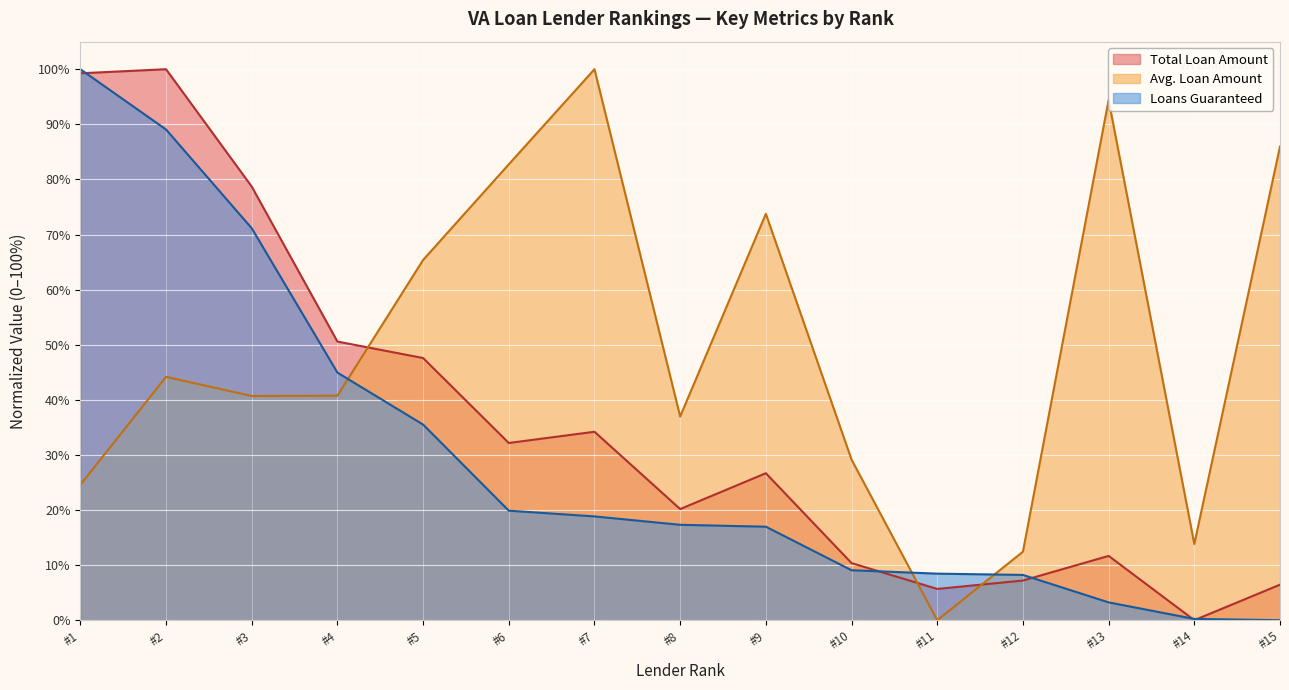

How many lines are shown in the chart?

3